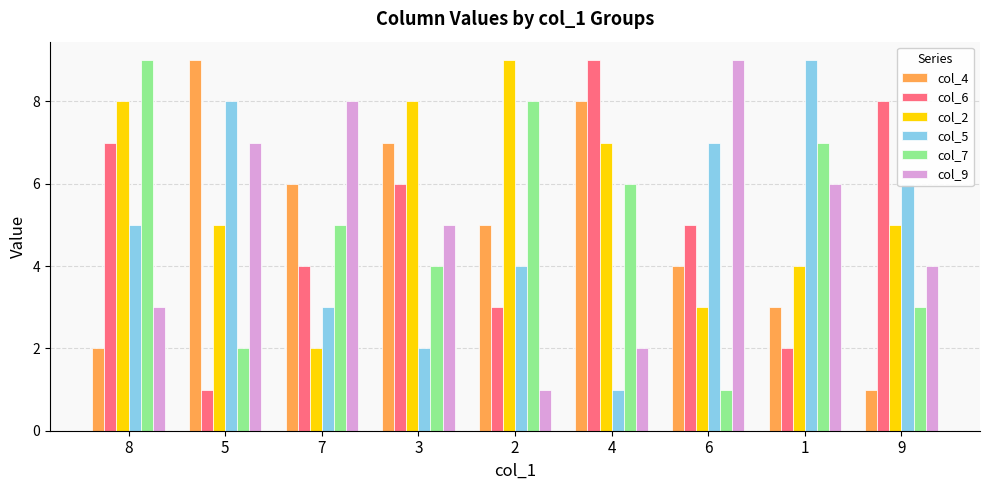

What is the average value of the col_7 series?

5